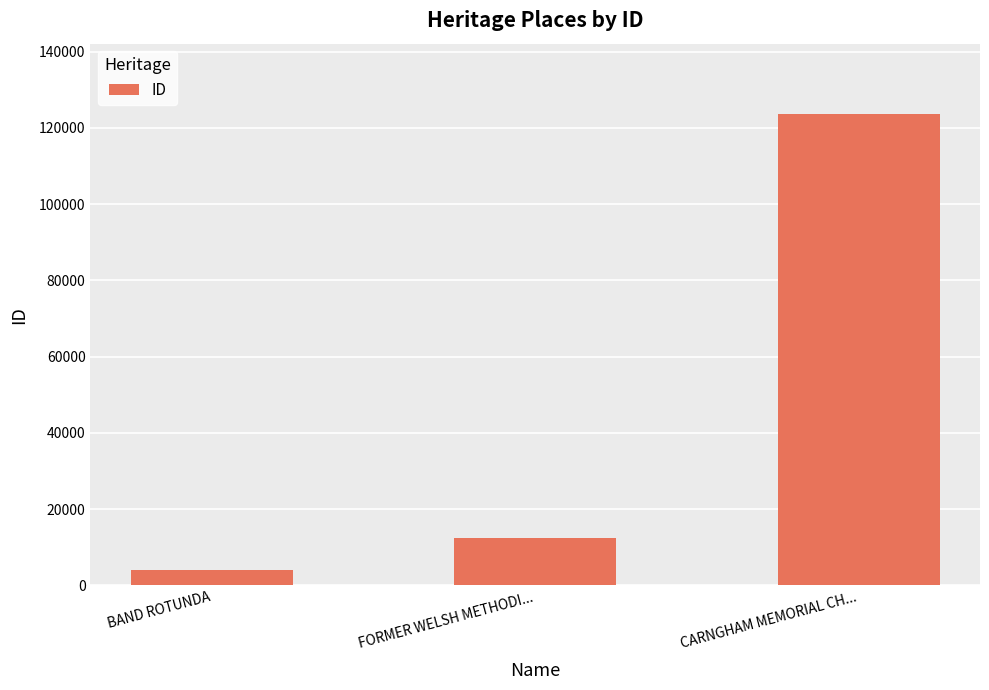

List the labels in order of value, smallest first.

BAND ROTUNDA, FORMER WELSH METHODI..., CARNGHAM MEMORIAL CH...